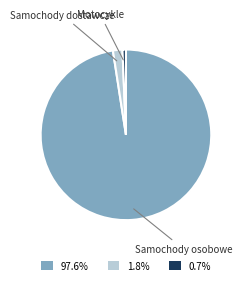

Which slice is the smallest?

Motocykle